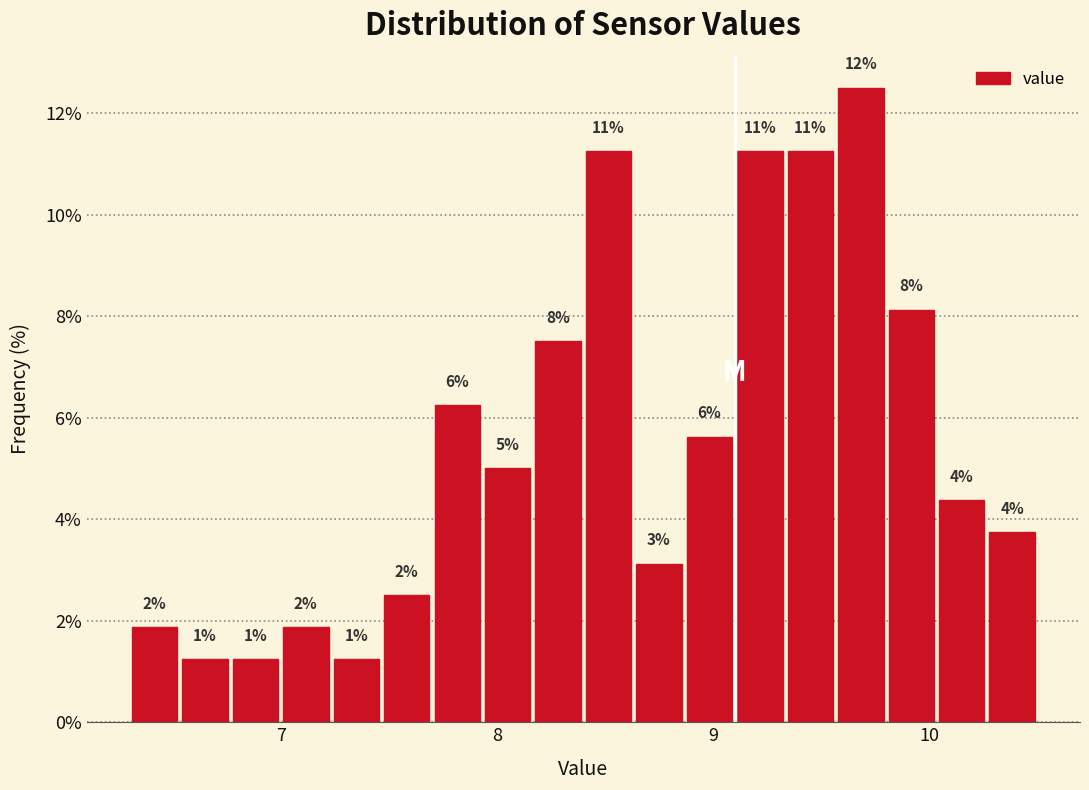

Read against the x-axis, roughly where is the centre of the tallest bar?

9.7